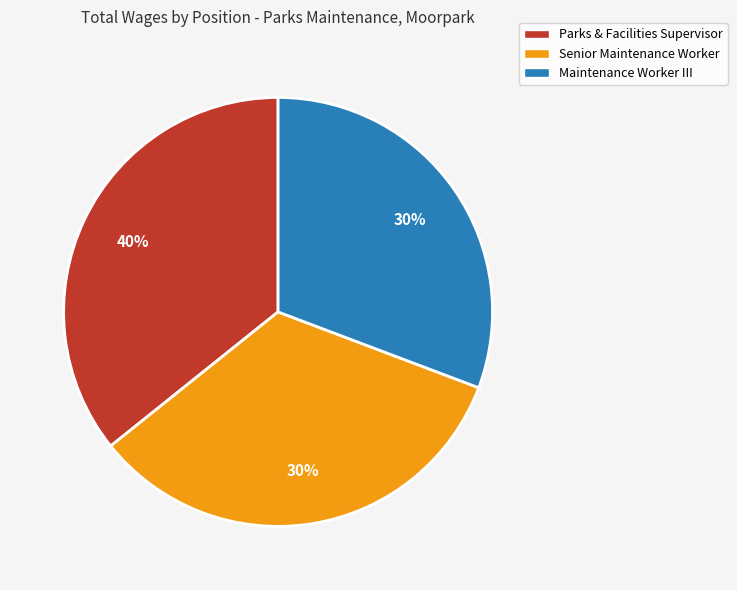

Count the number of slices in the pie.

3